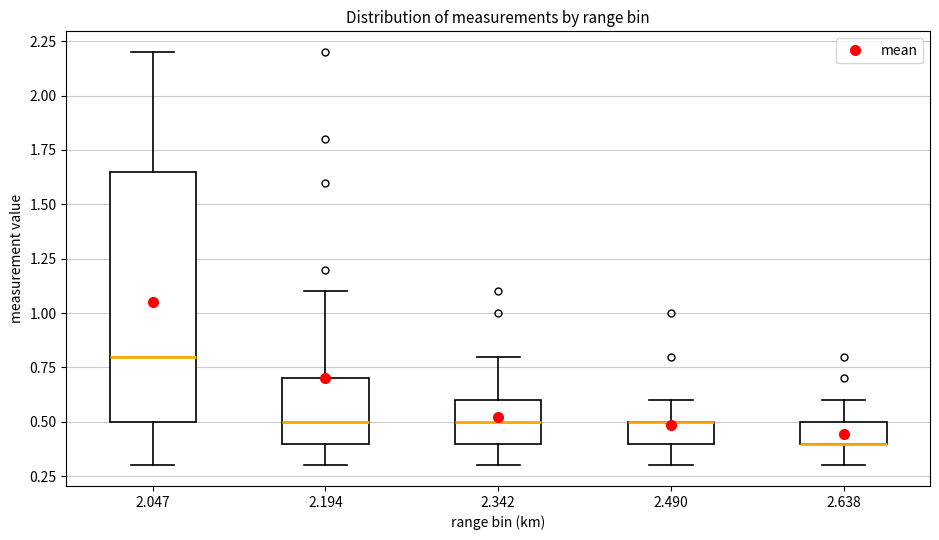

Comparing the boxes themselves (not the whiskers), which one is the tallest?

2.047